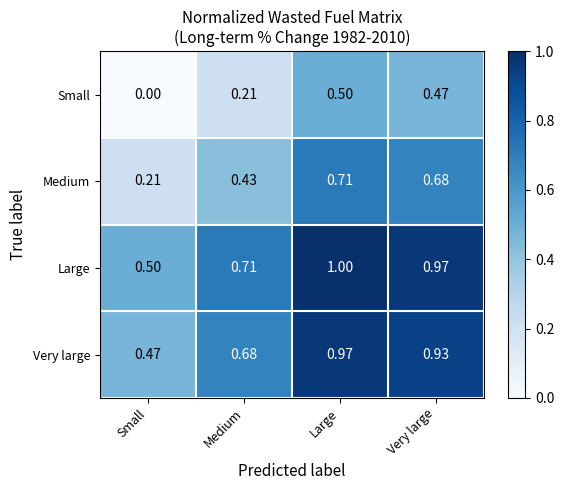

Is the value of Very large at Small greater than the value of Medium at Small?

Yes